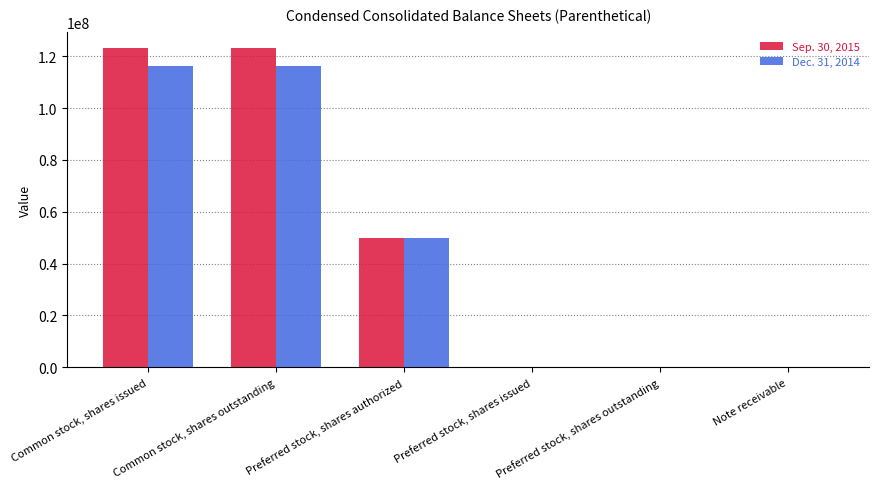

Which series changed the most between Common stock, shares issued and Preferred stock, shares issued?

Sep. 30, 2015